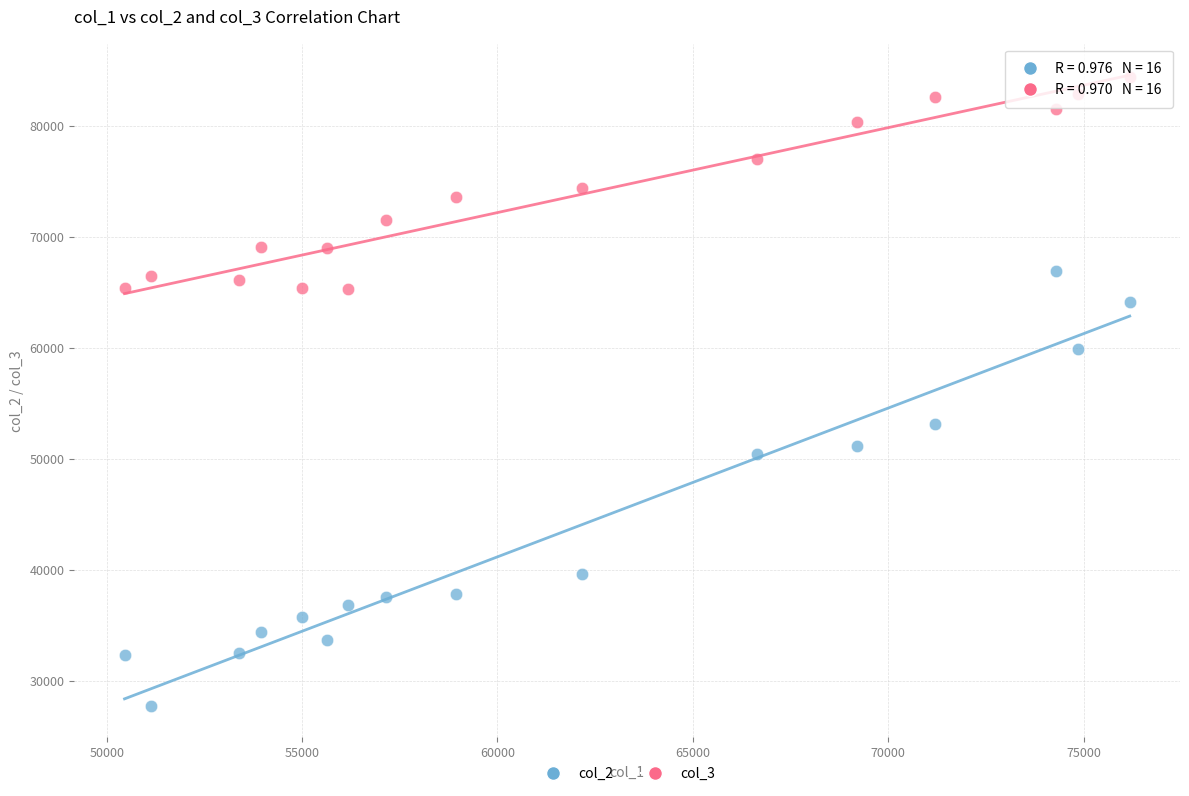

Across all data points, what is the range of X values (max minus min)?

25724